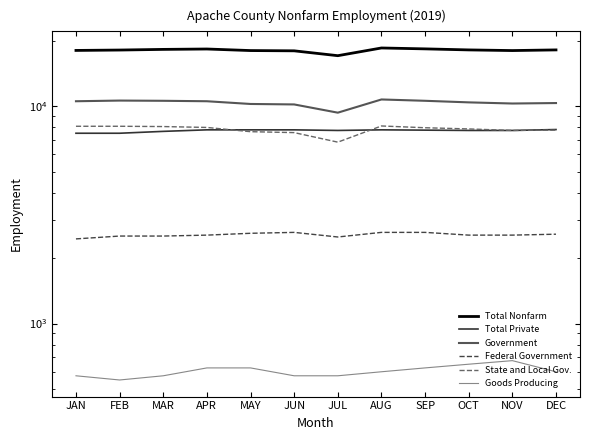

True or false: Total Nonfarm and State and Local Gov. intersect in this chart.

False